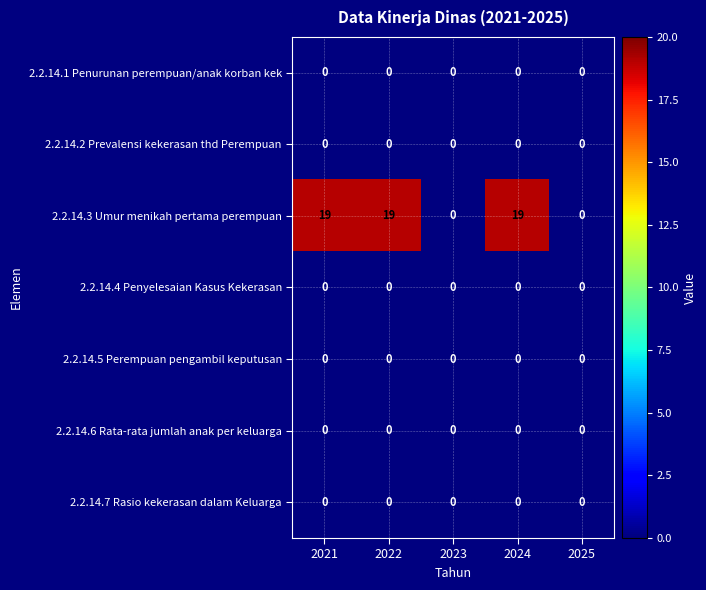

What is the greatest value displayed?

19